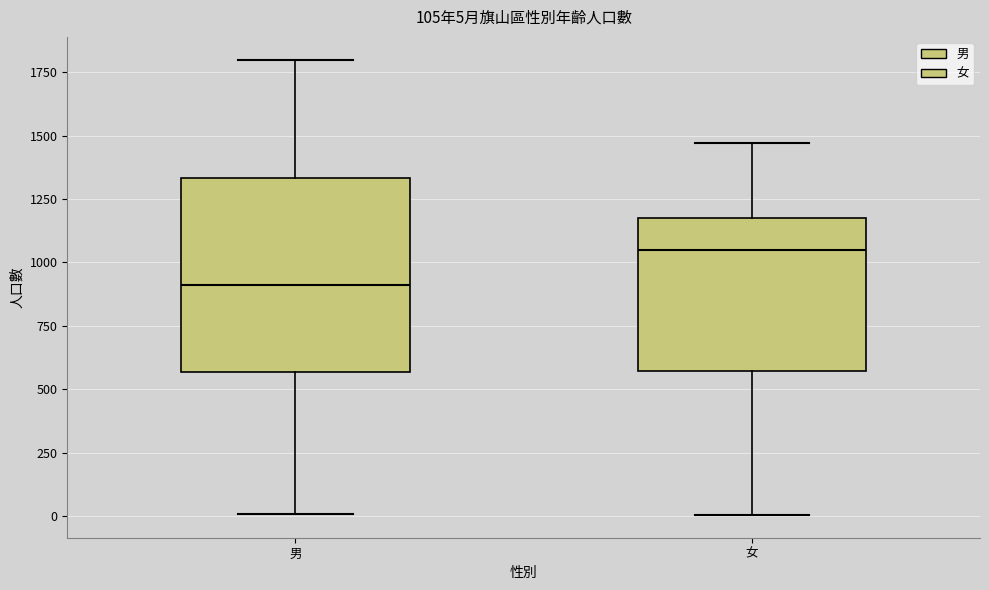

Which box has the highest median line?

女